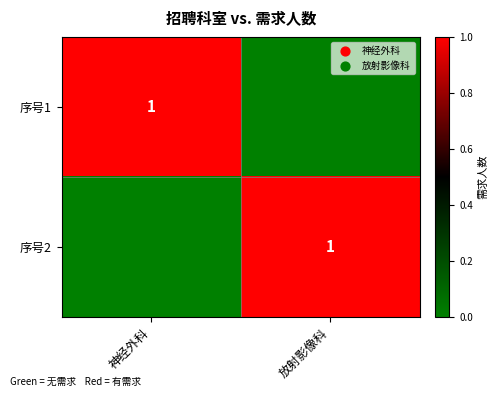

True or false: 序号2 has a value of 1 at 放射影像科.

True